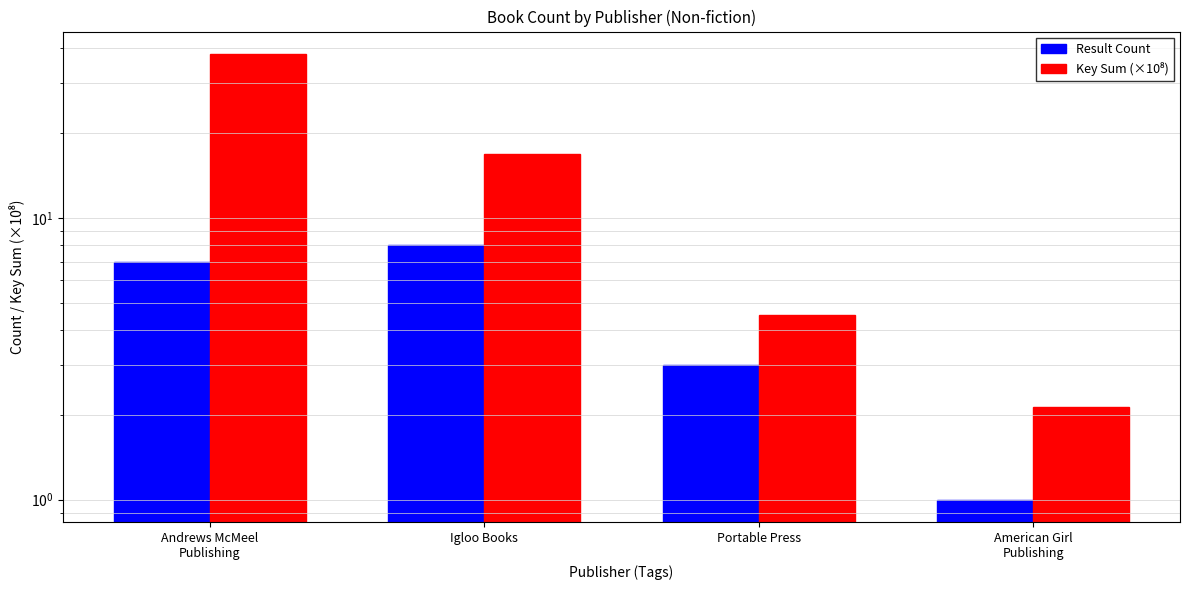

Is it true that Result Count equals 1.0 at American Girl
Publishing?

True